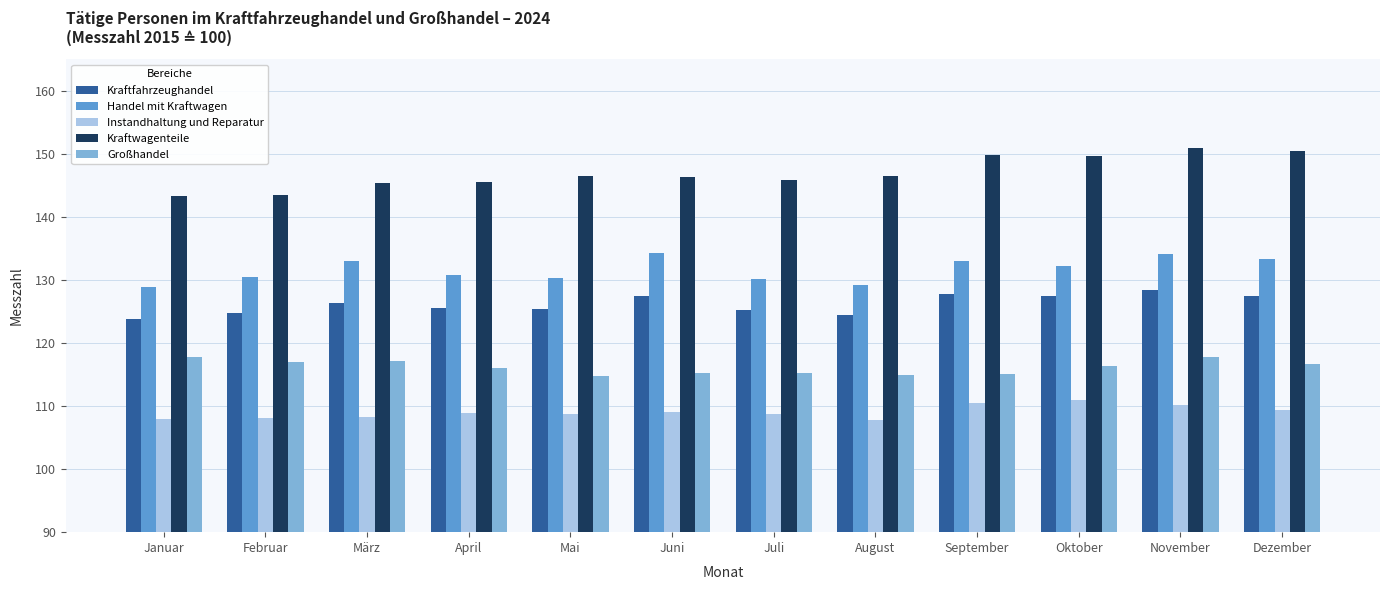

Read the Großhandel value at Mai.

114.7